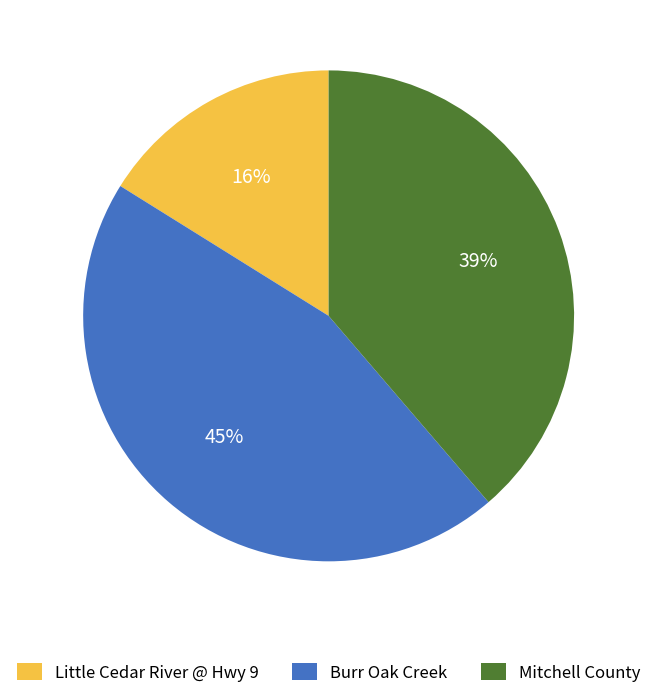

Combined, do Little Cedar River @ Hwy 9 and Mitchell County account for over 50%?

Yes